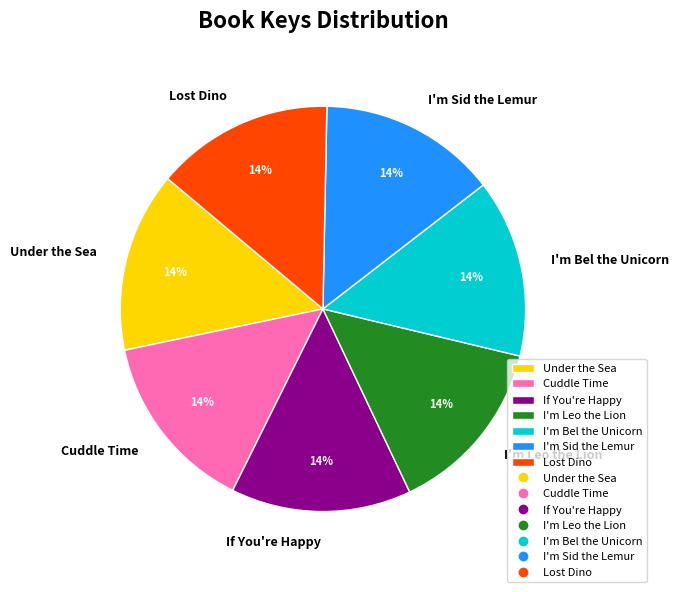

What percentage is the I'm Bel the Unicorn slice, to the nearest percent?

14%